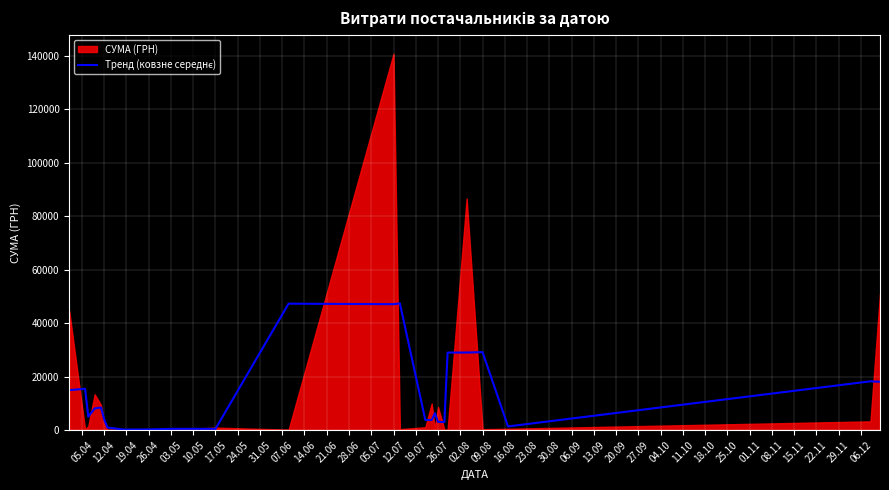

How many lines are shown in the chart?

1